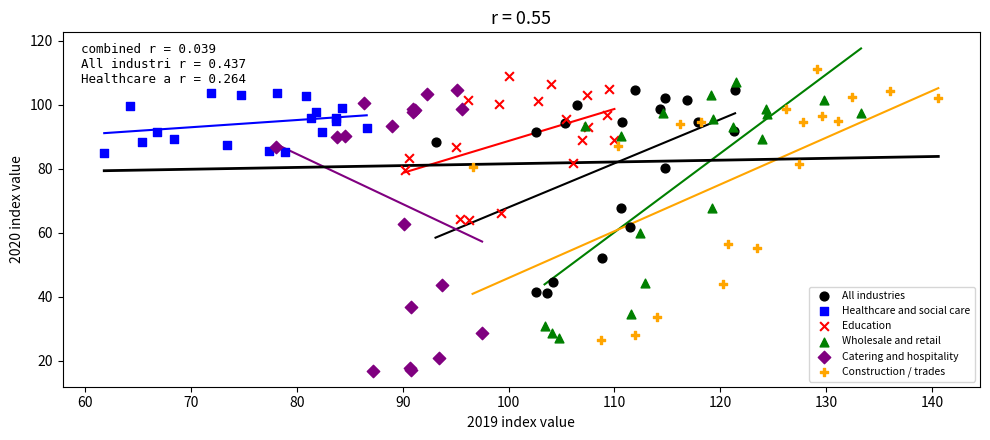

Which series contains the lowest Y value?

Catering and hospitality